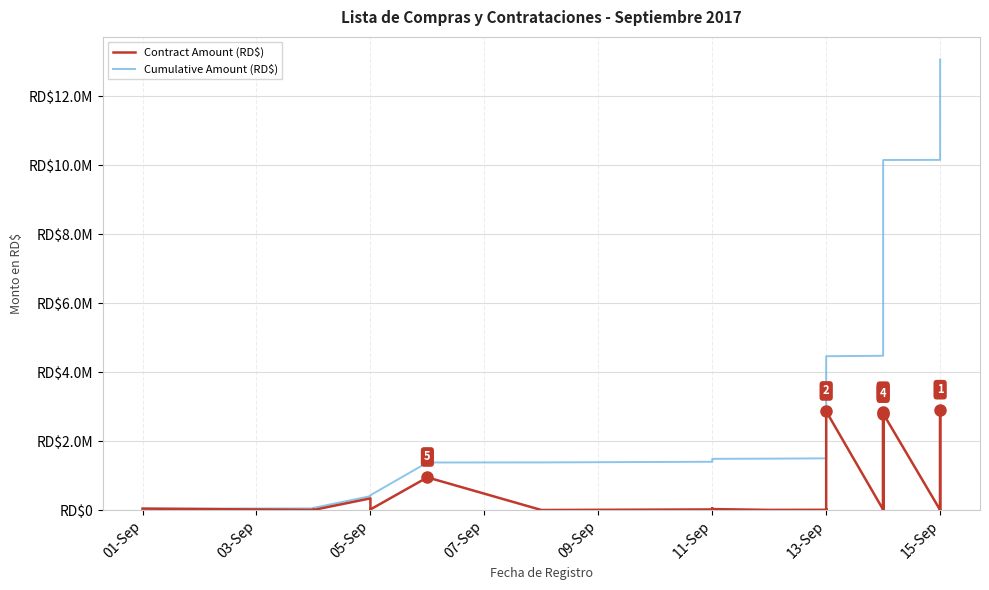

What is the difference between the highest and lowest values at 15-Sep?

10151452.3